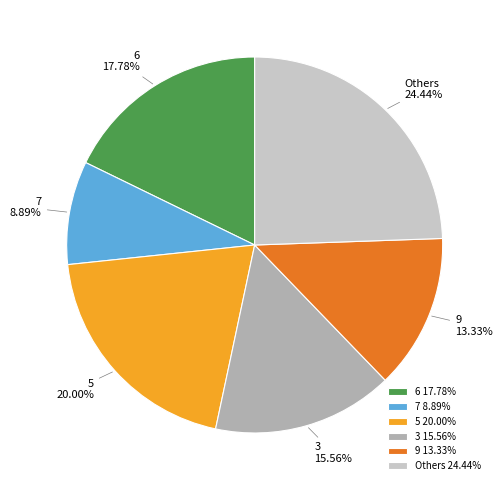

Is the sum of 9 and 5 greater than half?

No